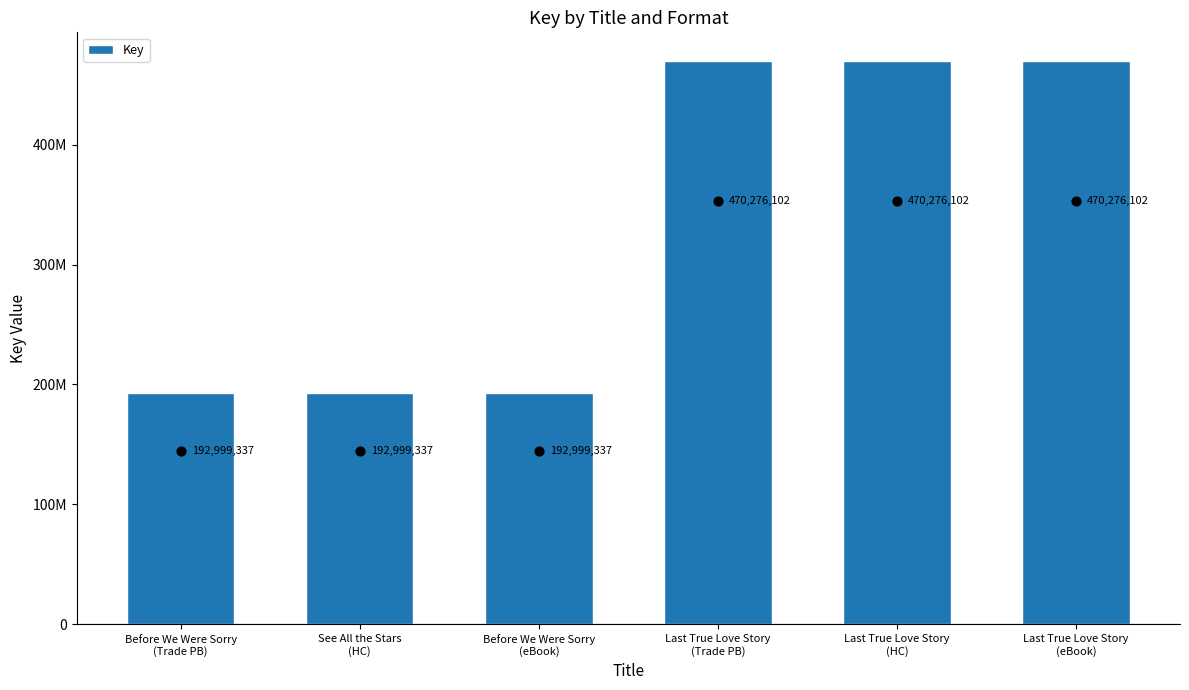

What is the change in value from See All the Stars
(HC) to Last True Love Story
(eBook)?

+277276765